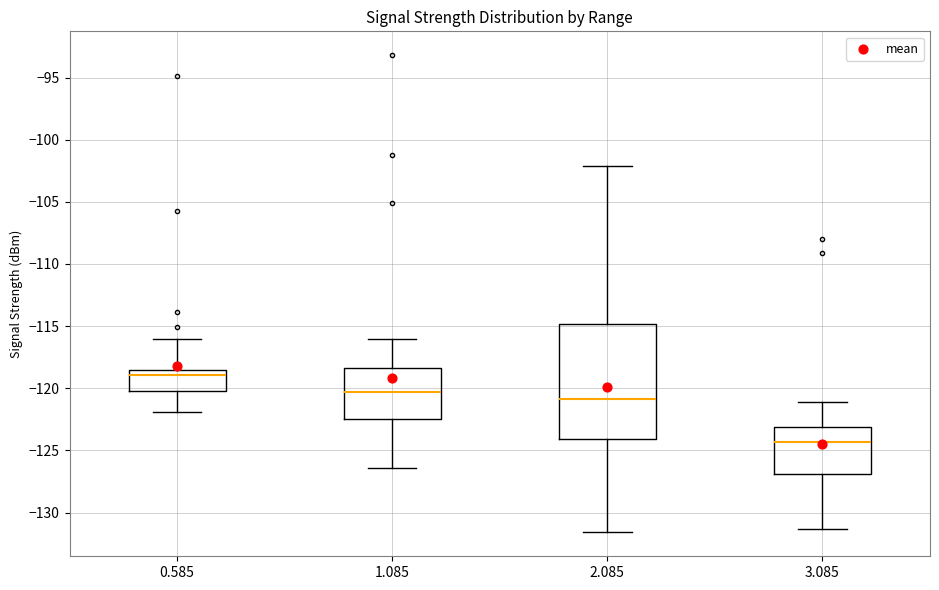

Comparing the boxes themselves (not the whiskers), which one is the tallest?

2.085